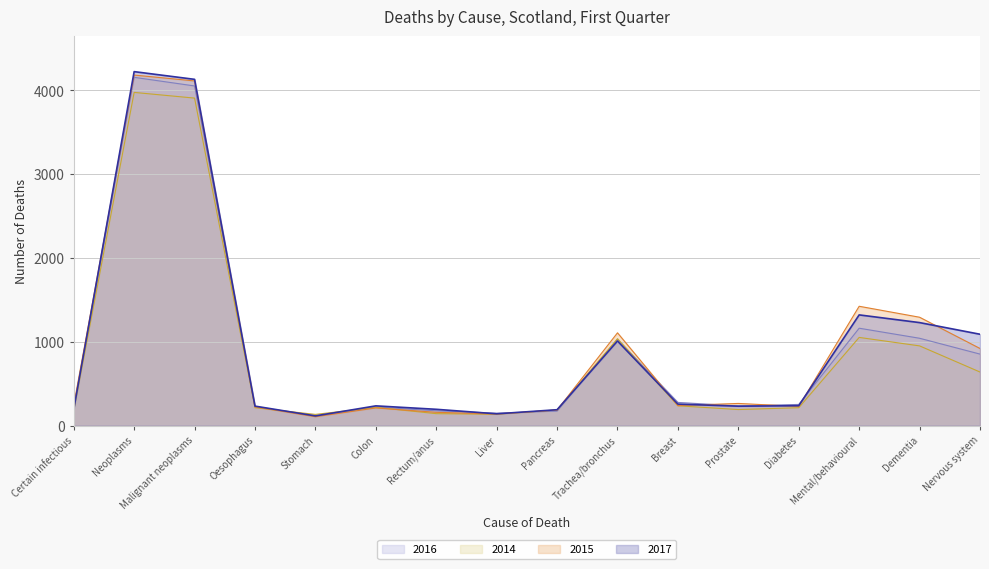

Is it true that 2017 equals 115 at Stomach?

True